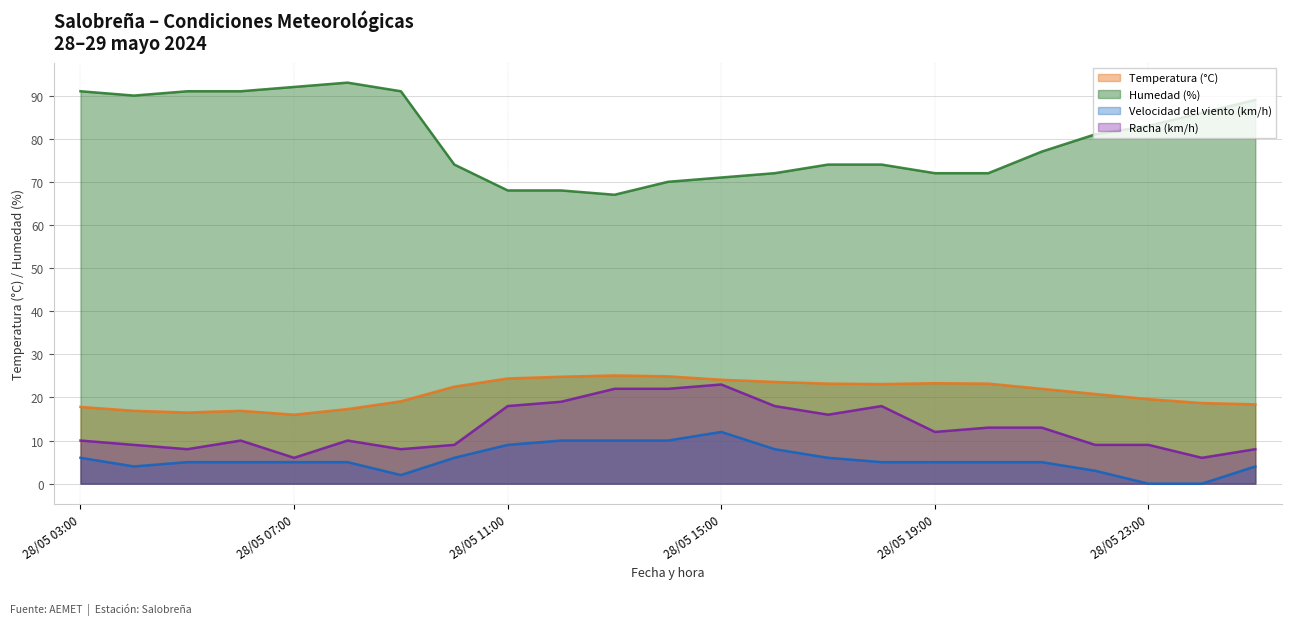

True or false: Temperatura (°C) and Velocidad del viento (km/h) cross at least once.

False